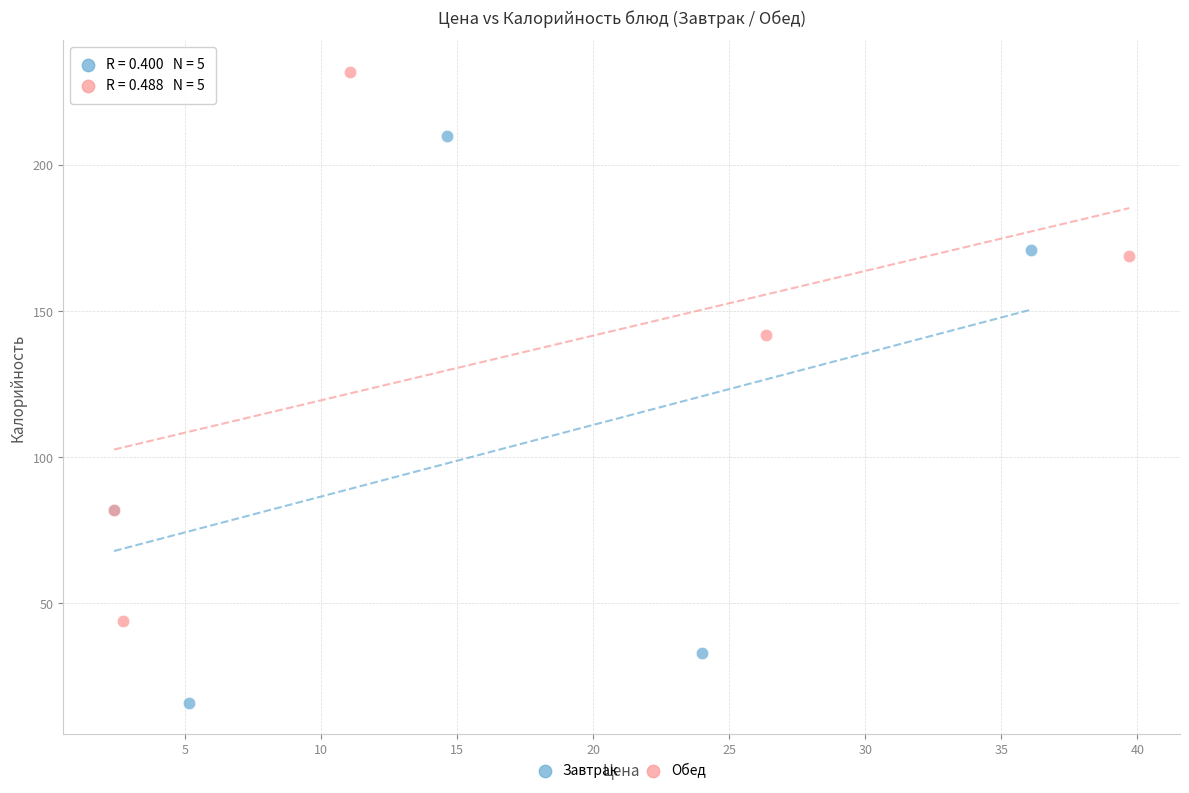

Which series reaches the maximum Y coordinate?

Обед